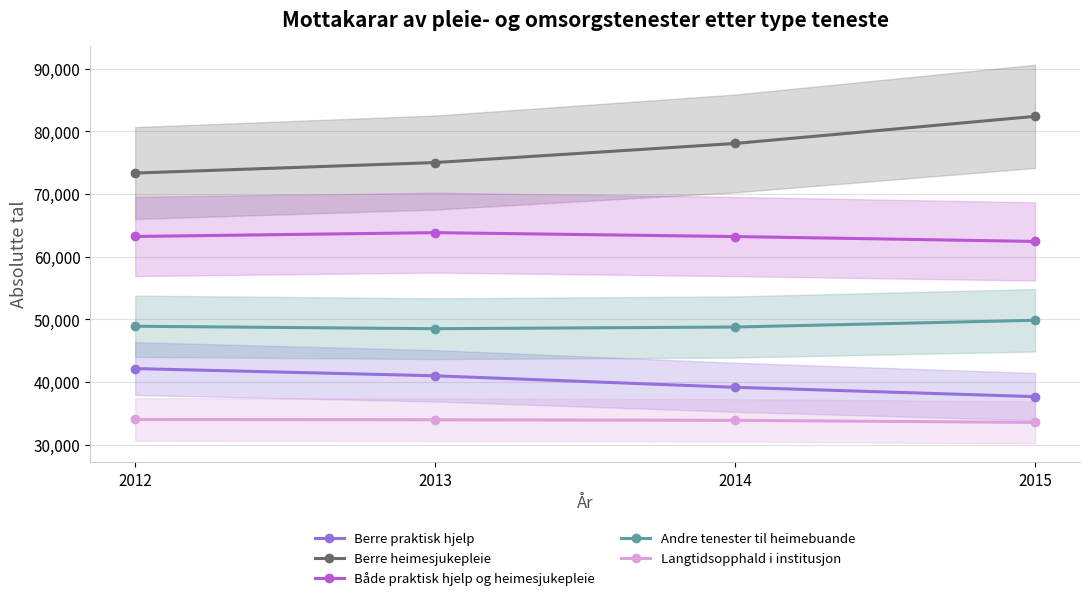

Which series has the widest spread of values?

Berre heimesjukepleie